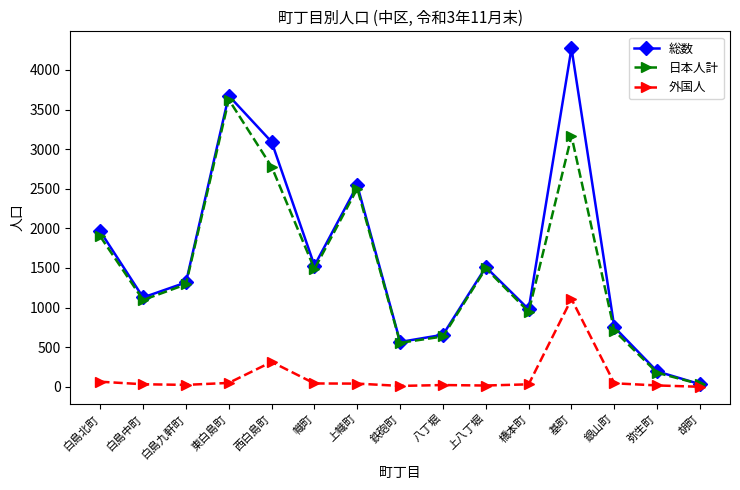

Is the value of 日本人計 at 幟町 greater than the value of 総数 at 白島中町?

Yes